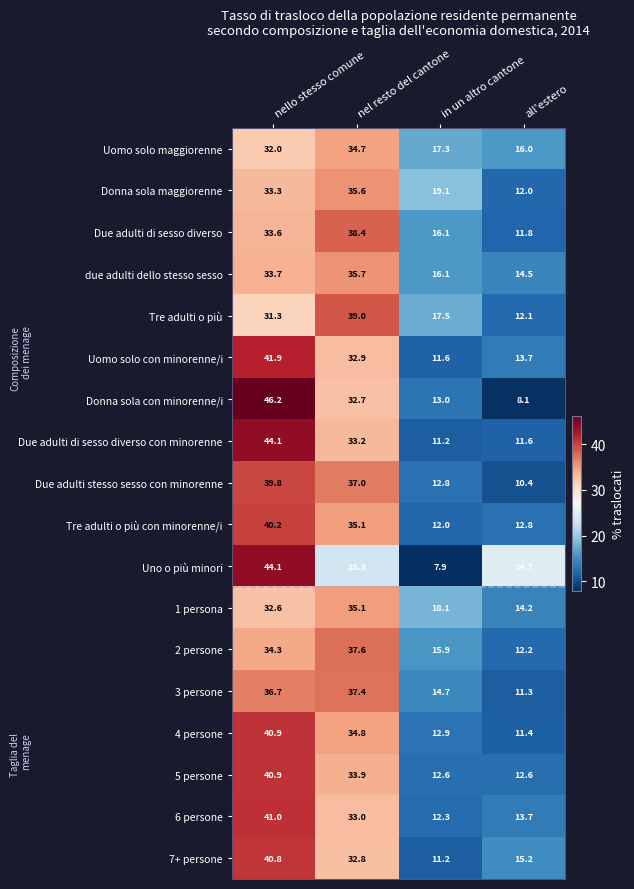

What is the minimum value for Uomo solo maggiorenne?

16.0